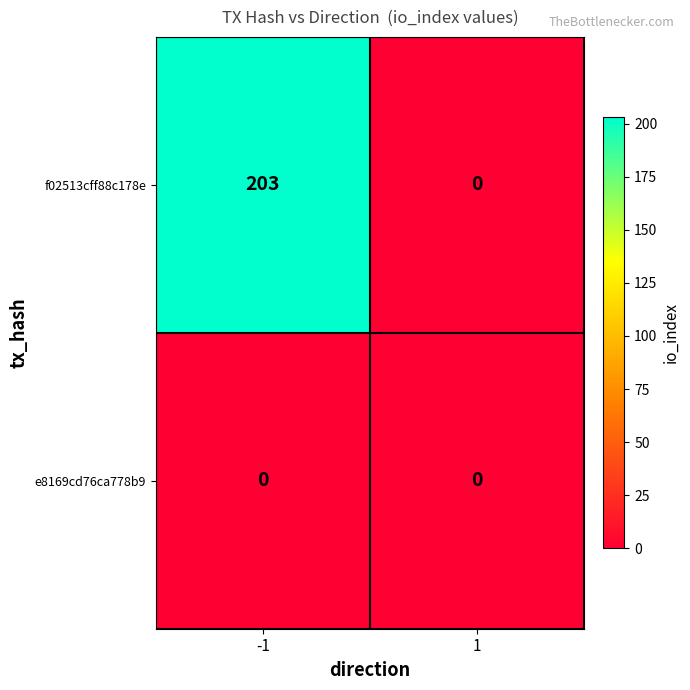

What is the spread (max minus min) of values at -1?

203